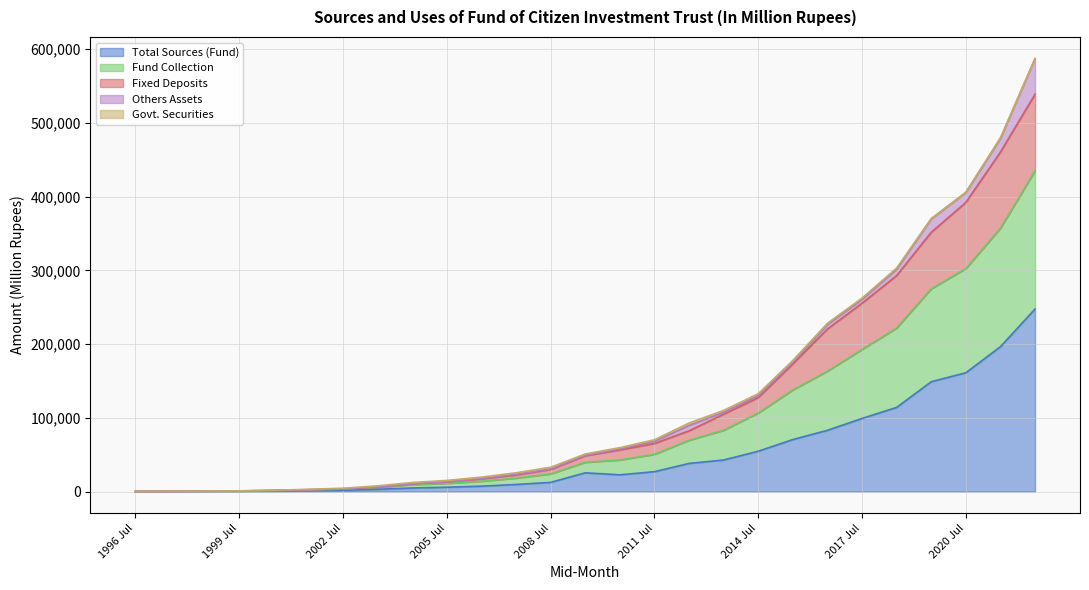

True or false: Fund Collection has a value of 860.1 at 2001 Jul.

False